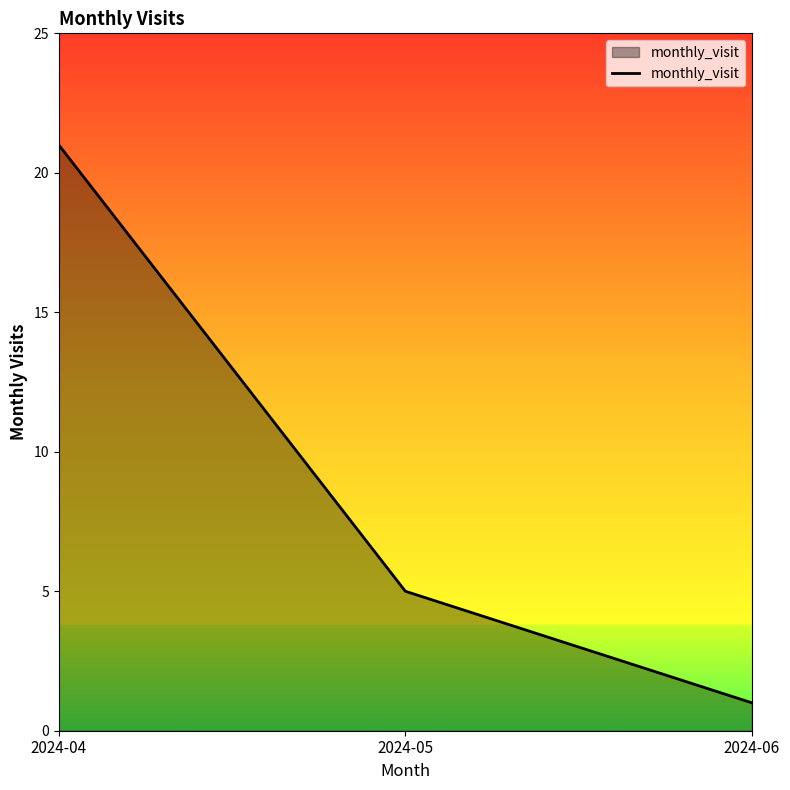

What is the greatest value displayed?

21